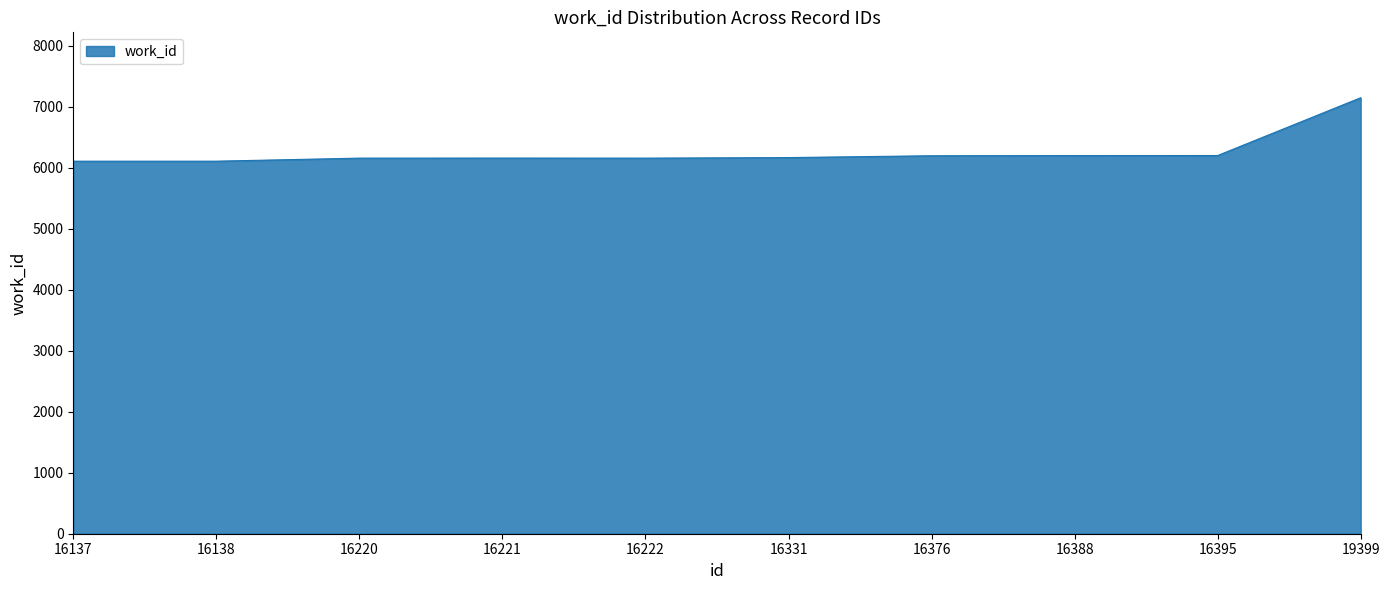

The value at 16388 is 6198. True or false?

True